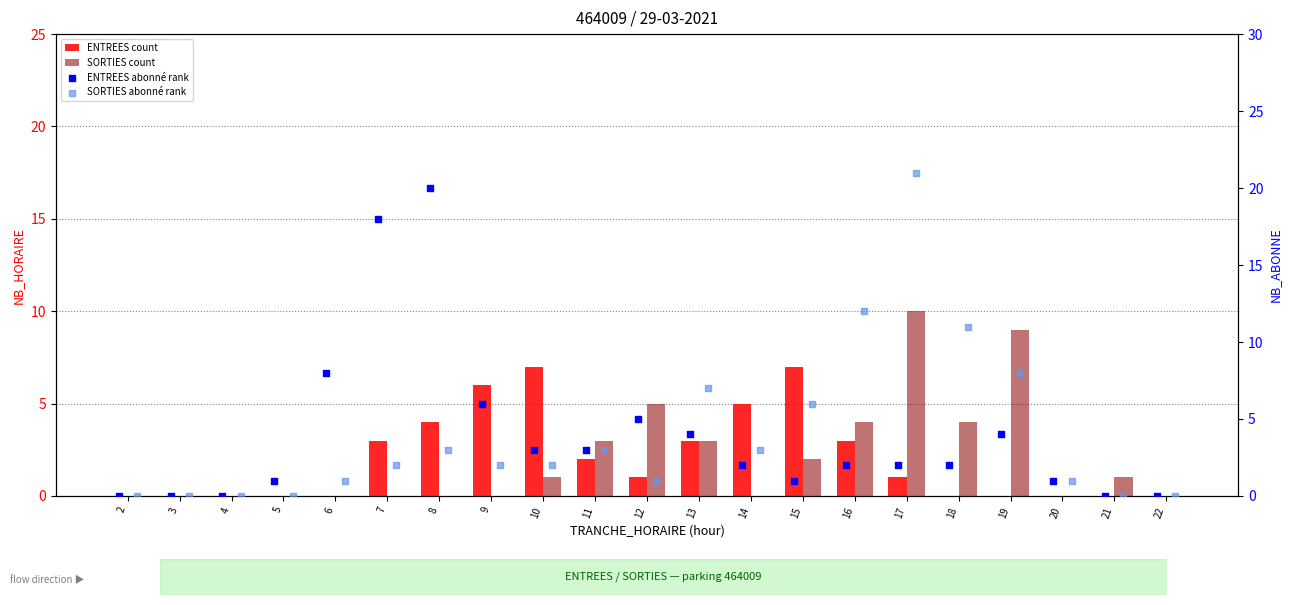

Which series has the largest total across all categories?

SORTIES abonné rank